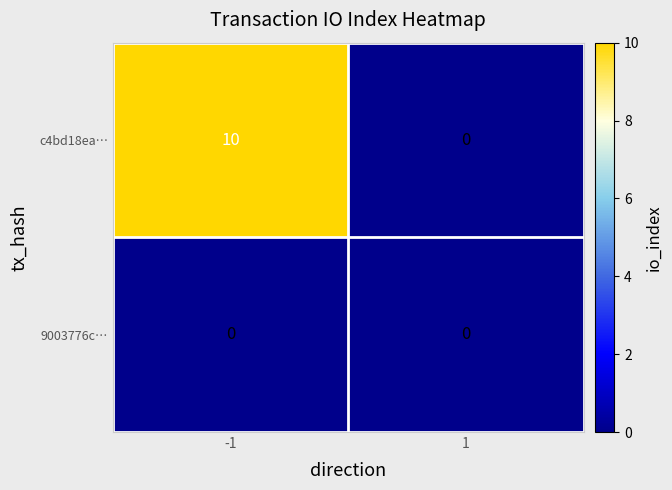

What is the sum of all c4bd18ea… values?

10